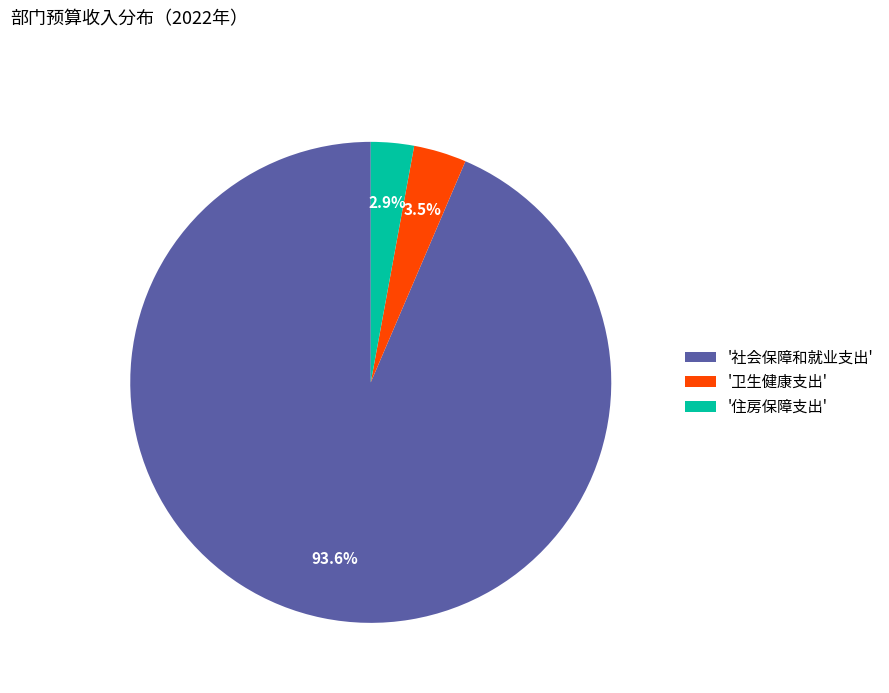

Is there any slice that represents more than half of the pie?

Yes